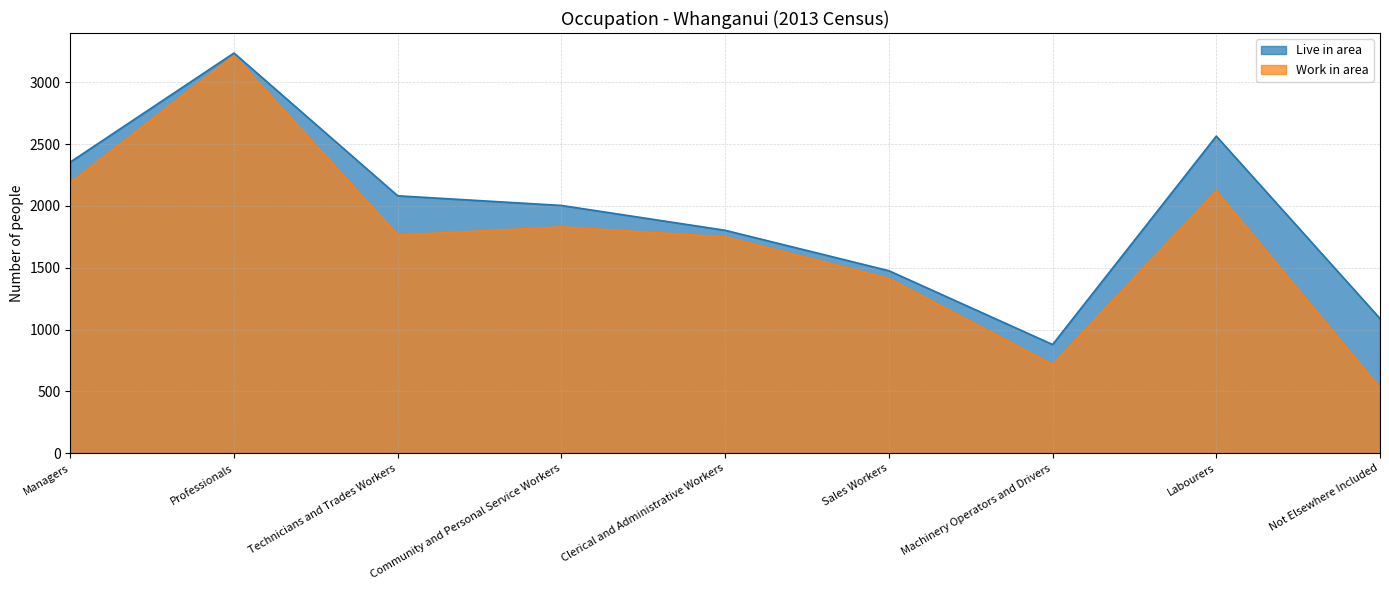

What is the approximate value of Work in area at Not Elsewhere Included, to the nearest 10?

530